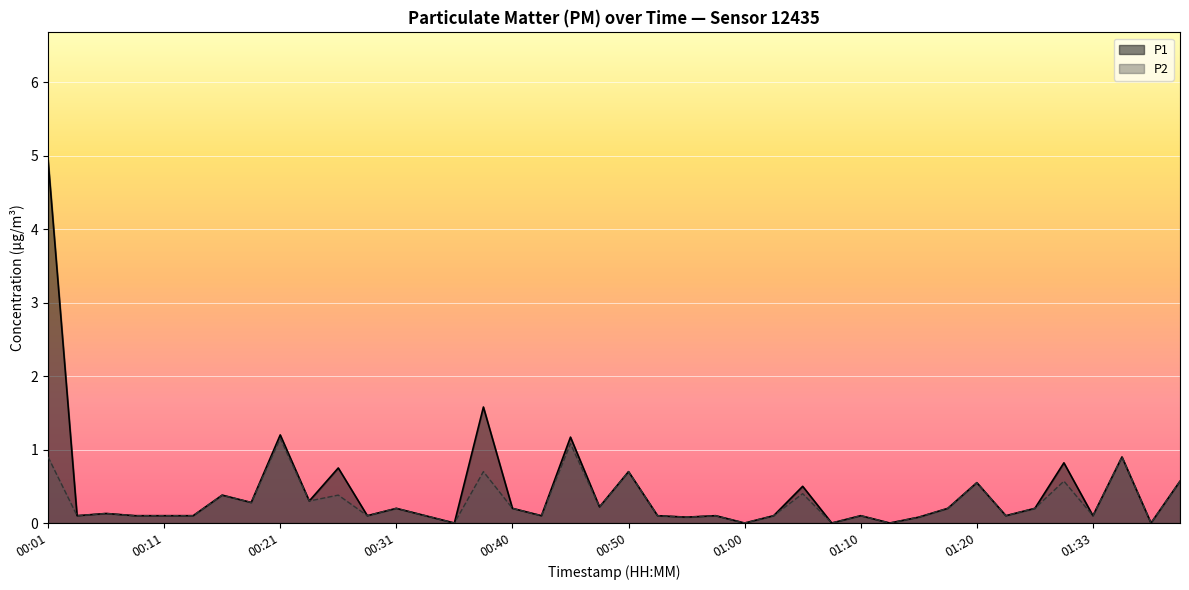

What is the approximate value of P1 at 00:04?

0.1